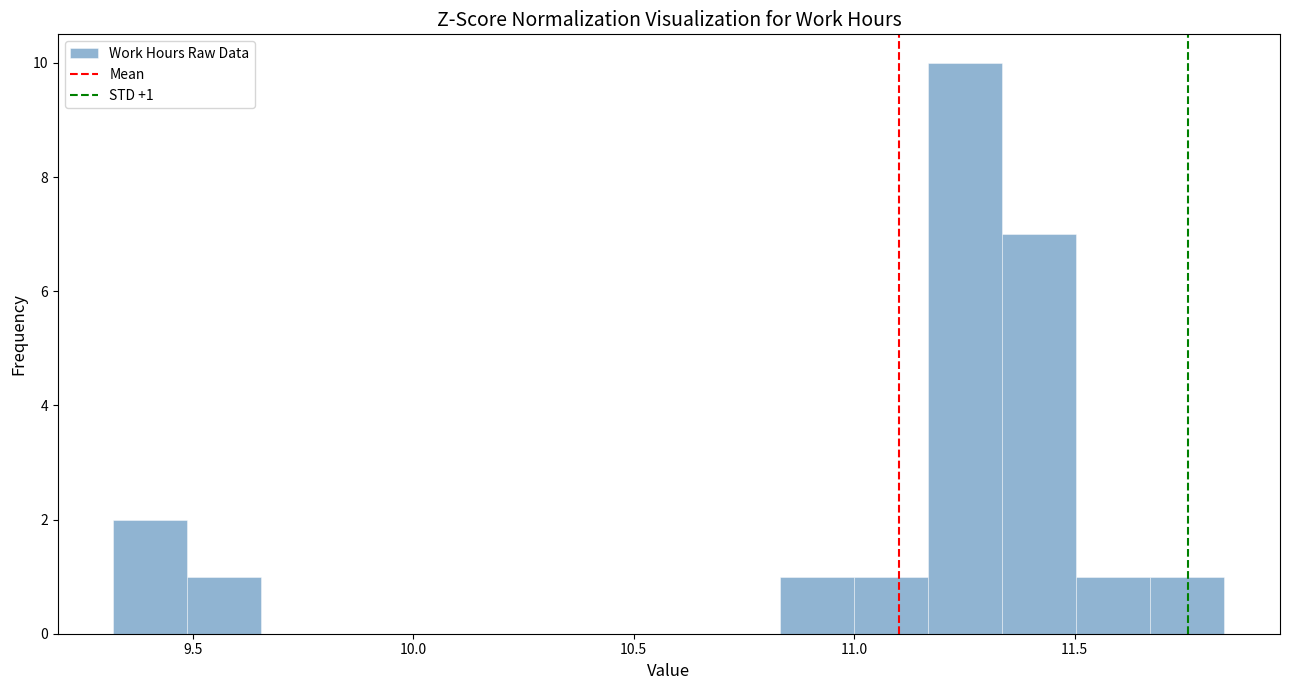

Around what value on the x-axis is the tallest bar? Give the approximate position of its centre, as read against the axis.

11.25